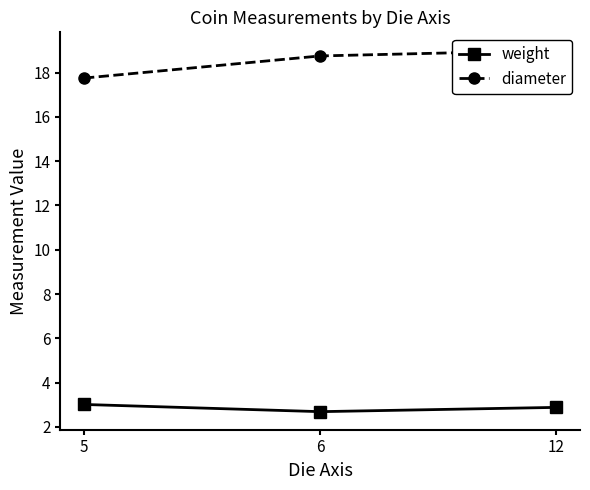

Reading right to left, list all the values displayed in this chart.

weight: 2.9	2.7	3.0
diameter: 19.0	18.8	17.8